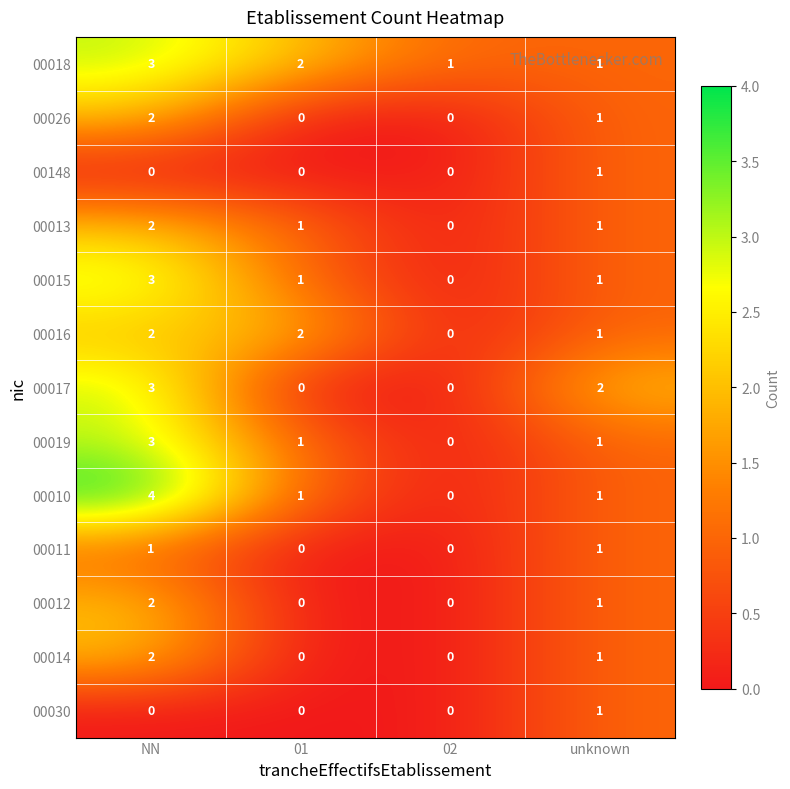

What is the spread (max minus min) of values at 02?

1